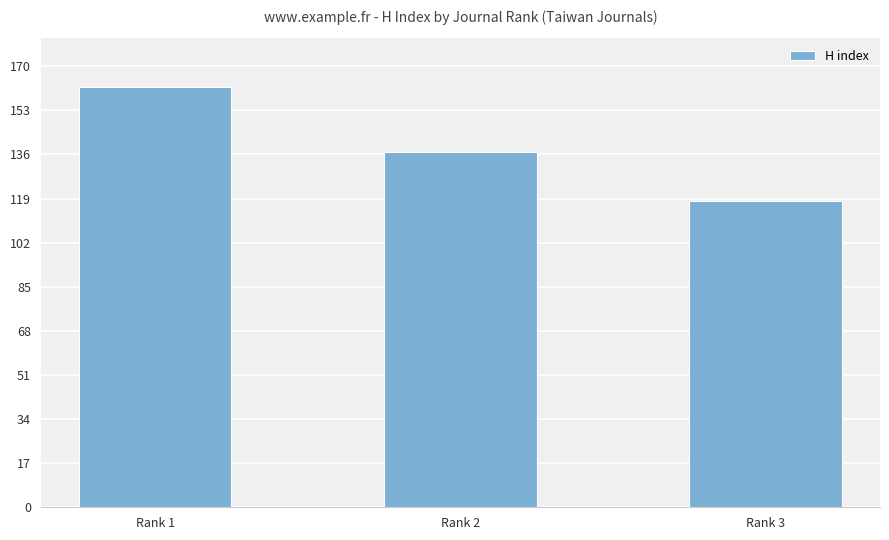

Approximately how many times larger is the value at Rank 2 compared to Rank 1?

0.8